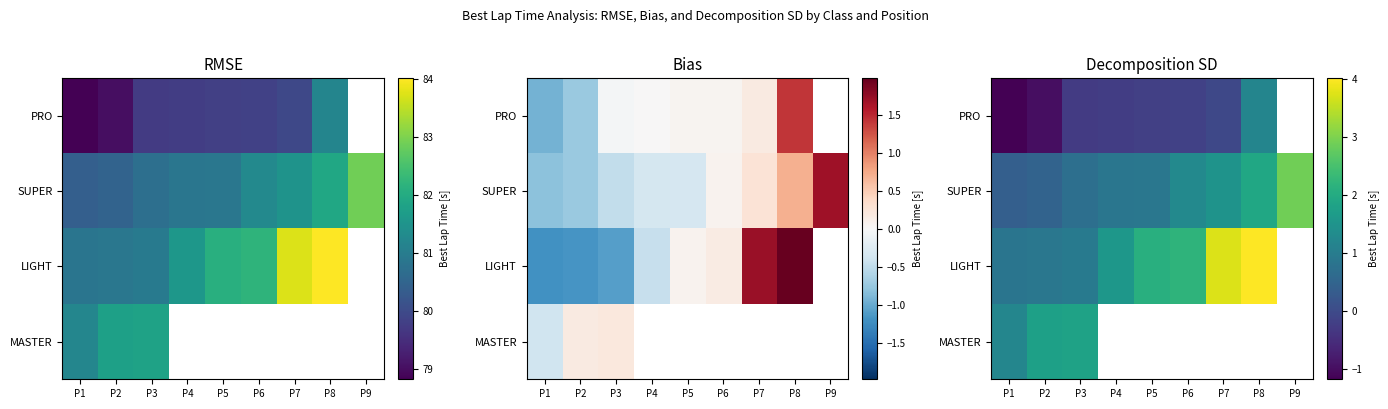

Between P9 and P1, which is larger?

P1